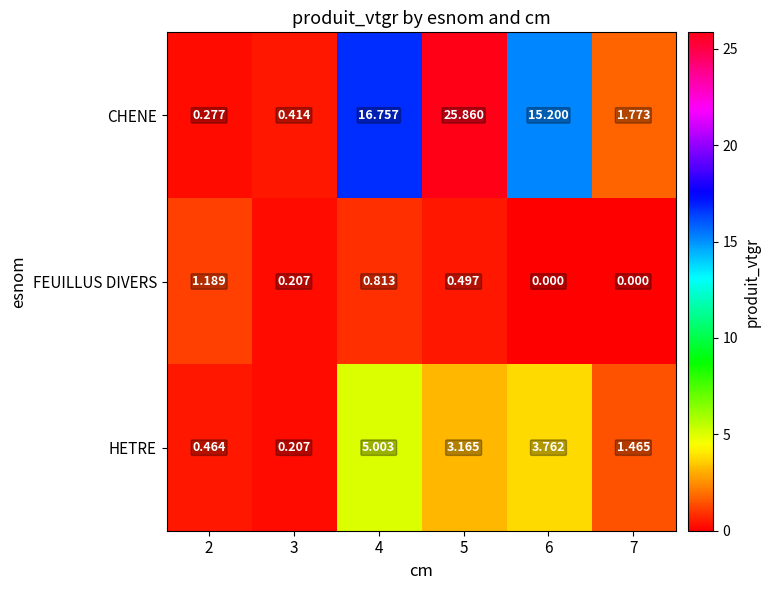

Is the value of HETRE at 2 greater than the value of CHENE at 2?

Yes